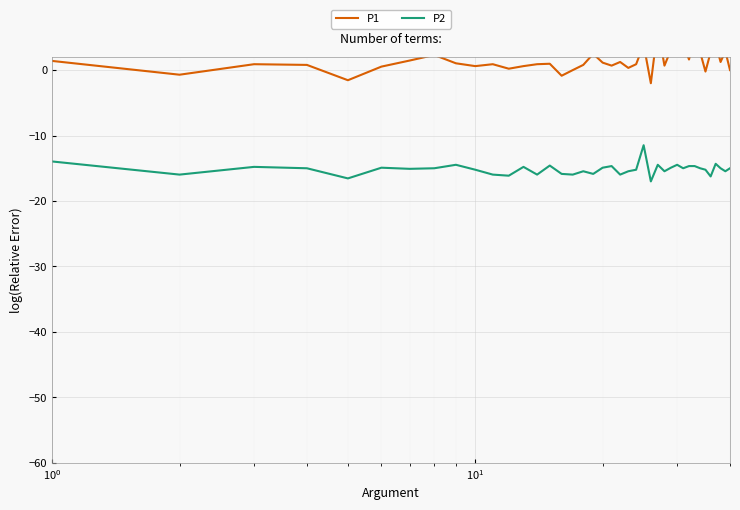

List the series in order of their peak value, highest first.

P1, P2